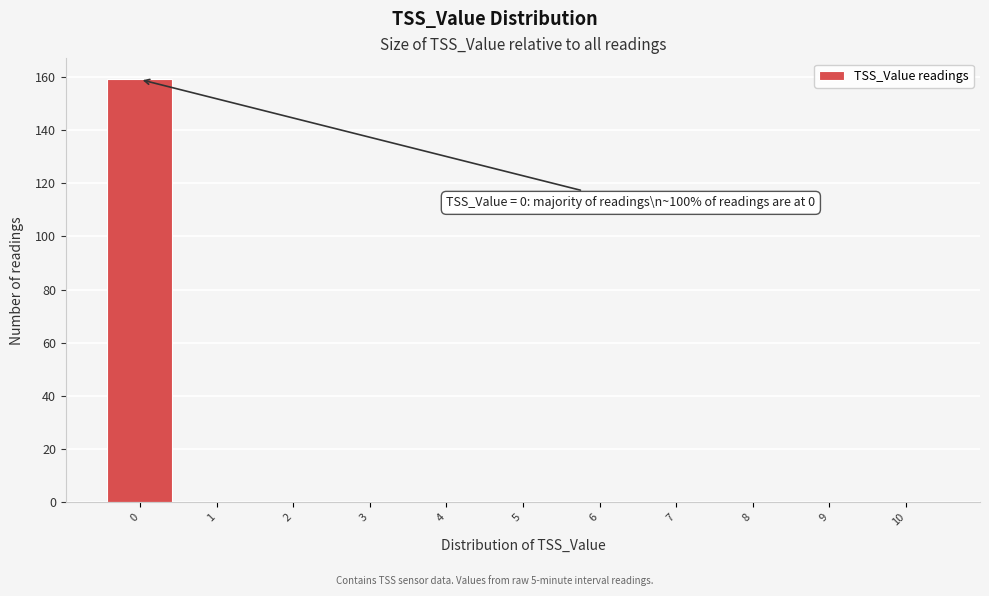

Which range on the x-axis has the tallest bar?

-0.5 to 0.5